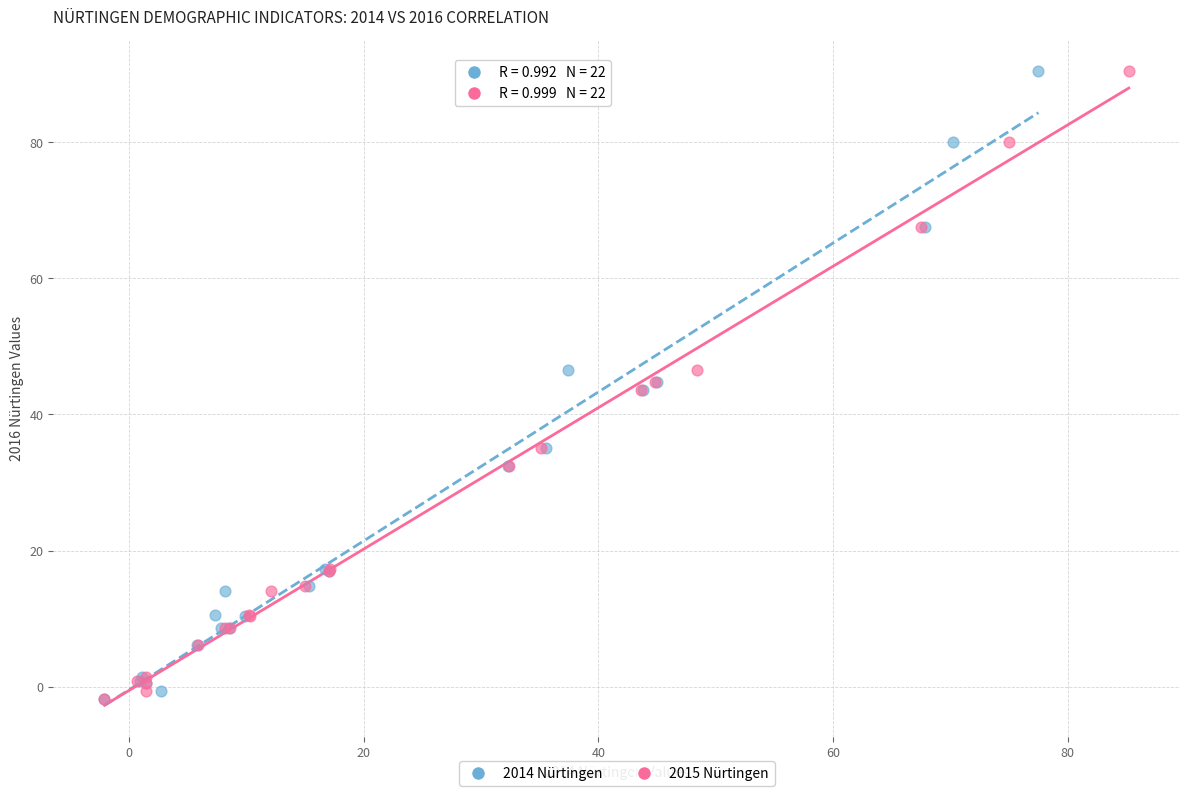

What are all the series names shown in the legend?

2014 Nürtingen, 2015 Nürtingen